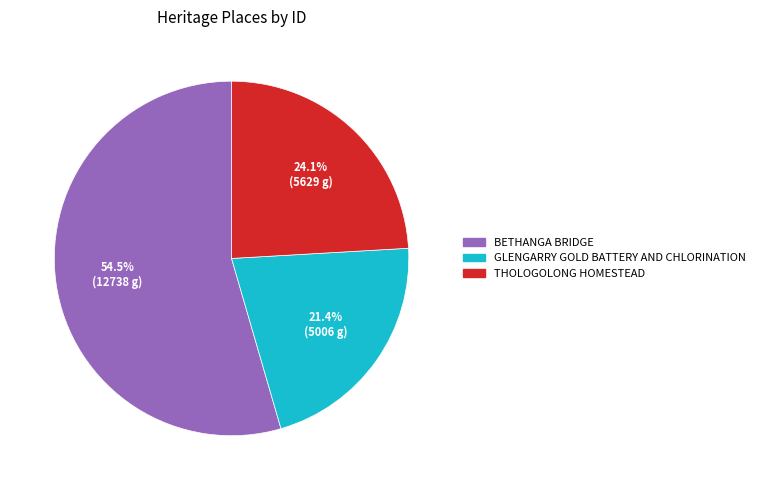

Which slice is the smallest?

GLENGARRY GOLD BATTERY AND CHLORINATION